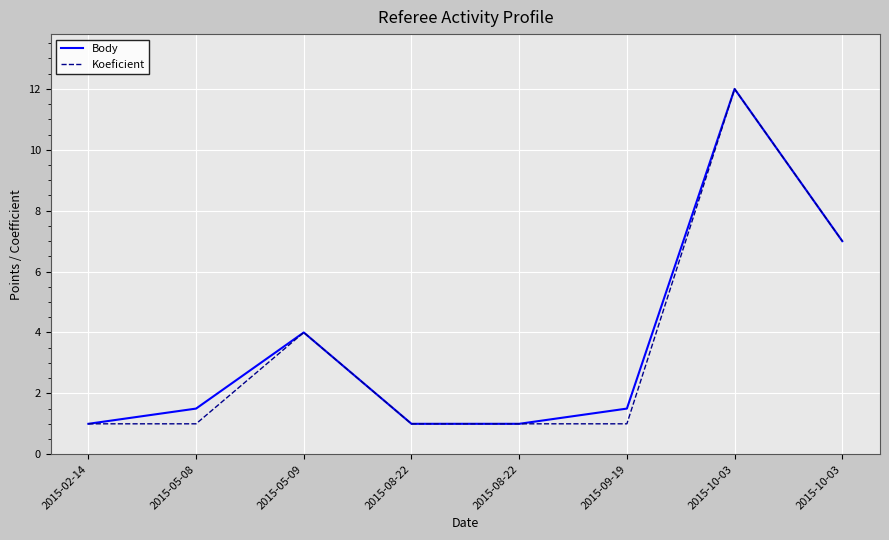

At which category is the sum across all series the highest?

2015-10-03